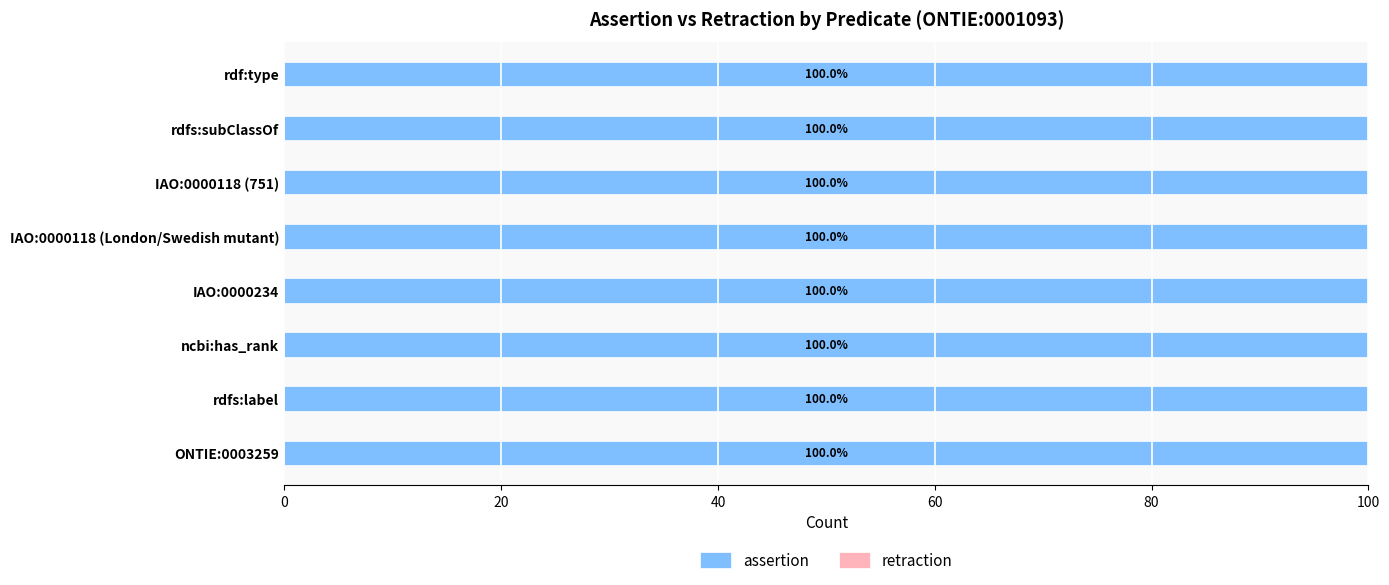

Rank the series by their maximum value, from lowest to highest.

retraction, assertion